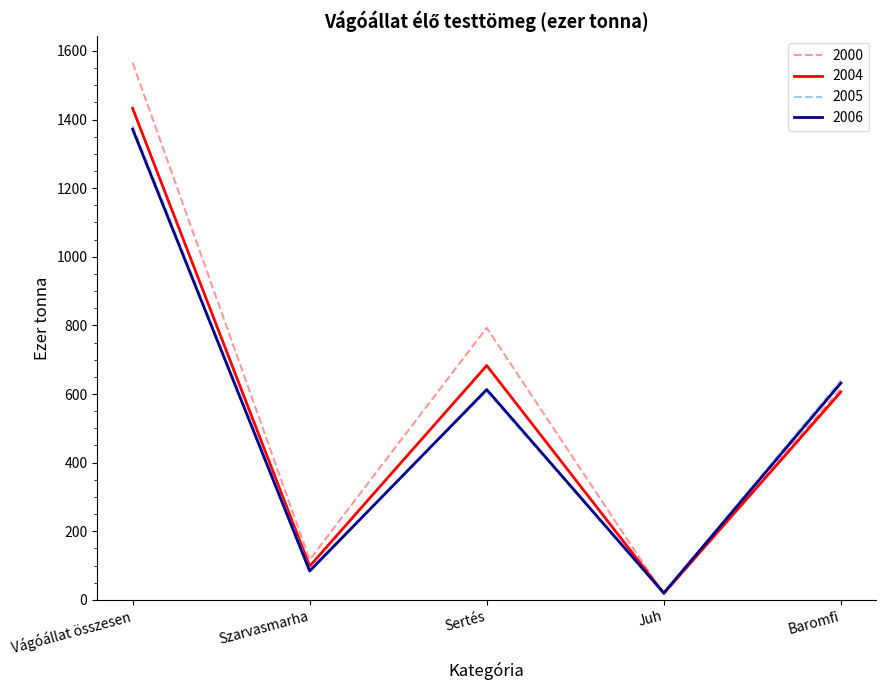

At which category is the sum across all series the highest?

Vágóállat összesen